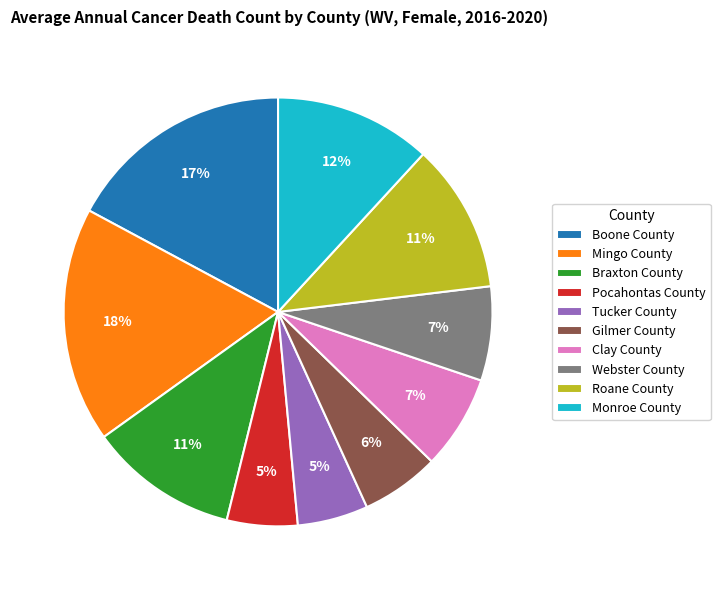

Is Clay County the majority of the pie?

No